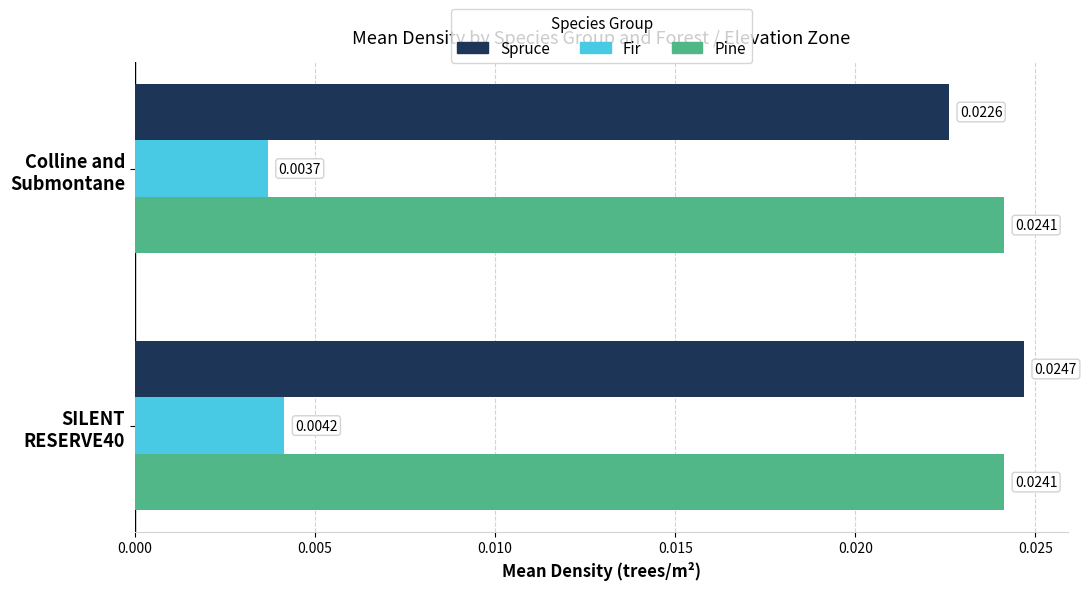

Which category has the lowest value in the Fir series?

Colline and
Submontane